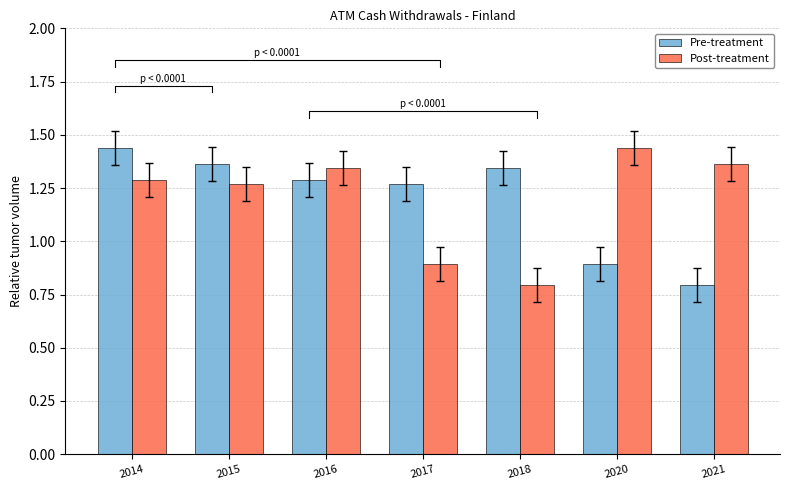

How many bars are there in each group?

2